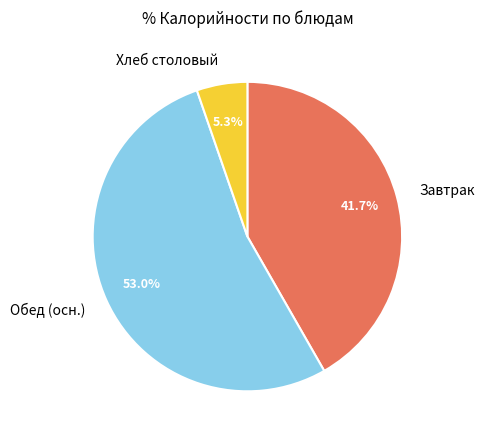

How many slices are in this pie chart?

3